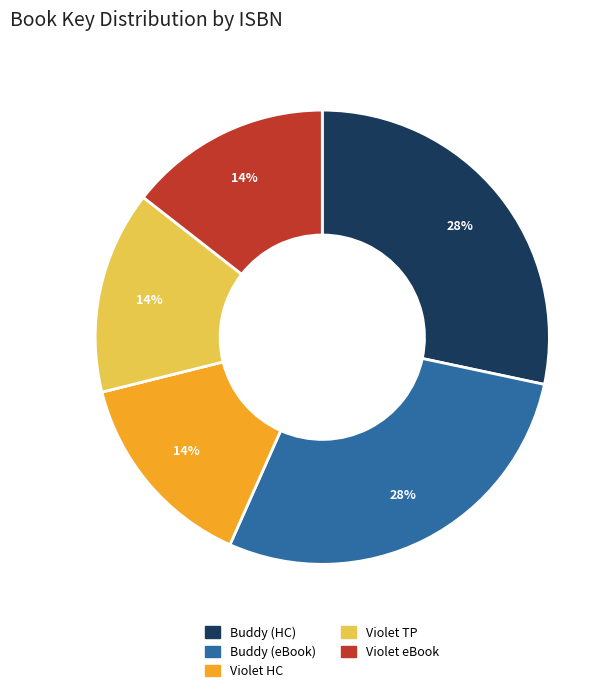

Does any single category account for the majority?

No